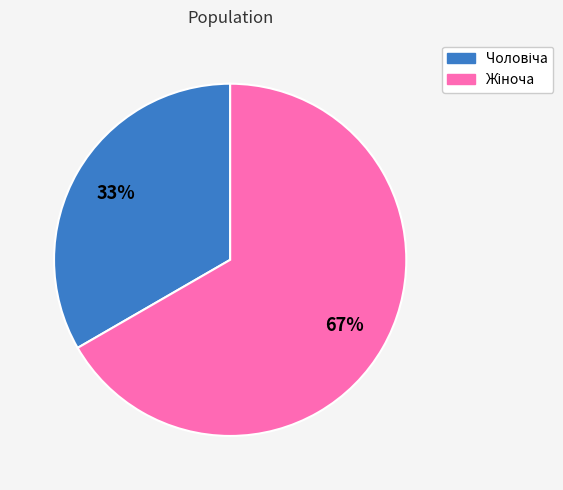

To the nearest percent, what is the average slice percentage?

50%